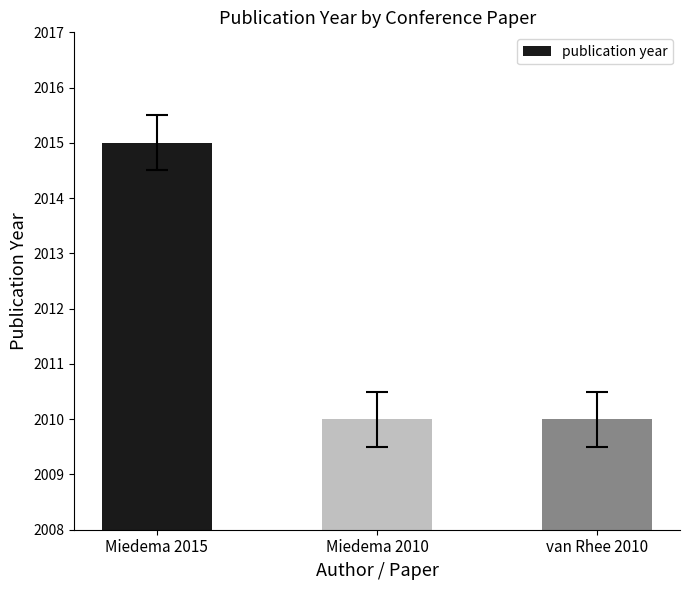

What is the ratio of the value at Miedema 2010 to the value at Miedema 2015?

1.0